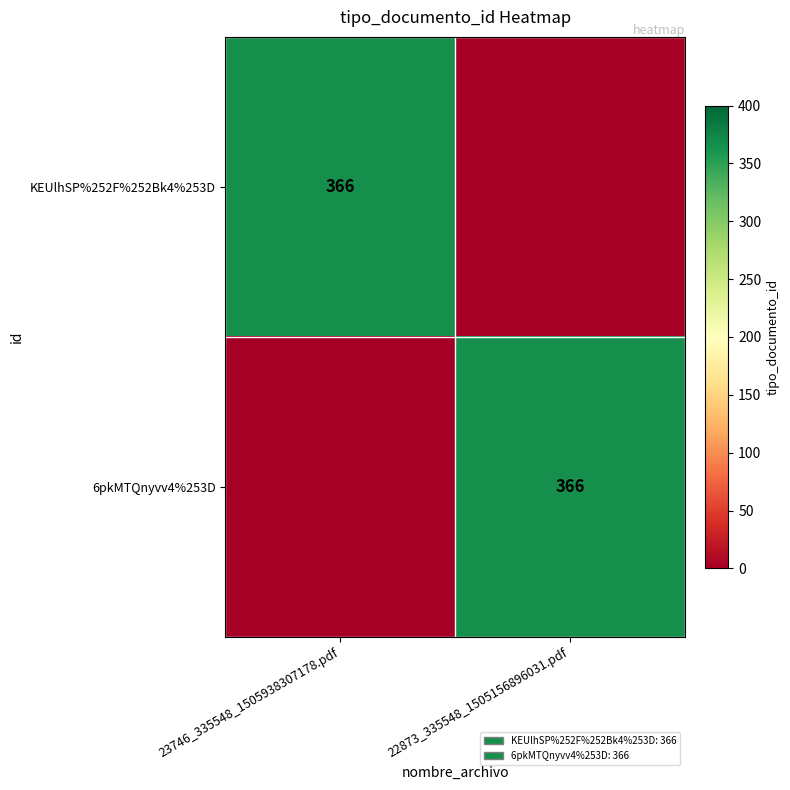

The value of KEUlhSP%252F%252Bk4%253D at 23746_335548_1505938307178.pdf is 140. True or false?

False